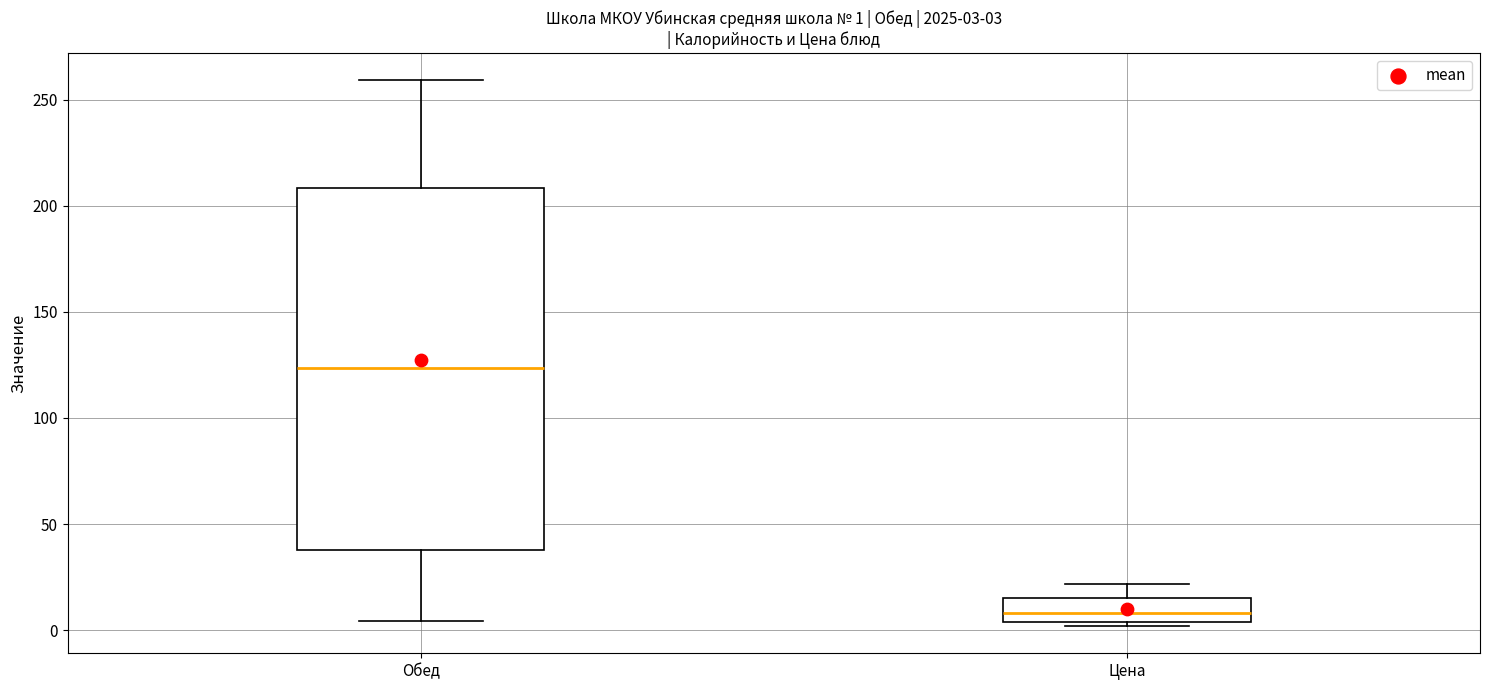

Which box is the tallest, from its lower edge to its upper edge?

Обед